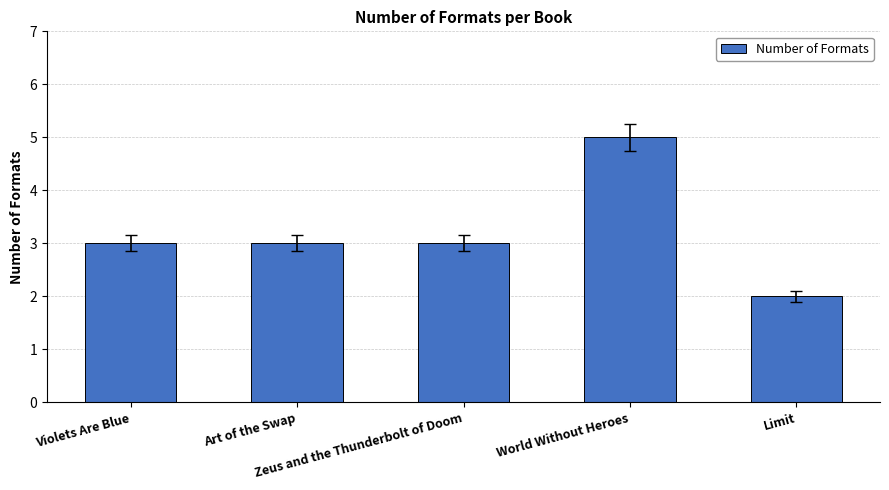

What is the greatest value displayed?

5